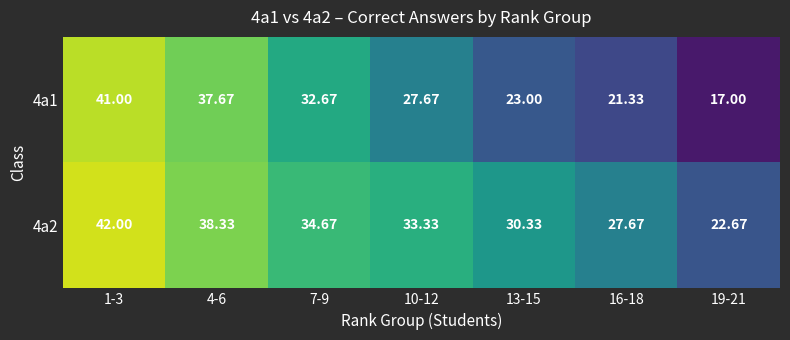

List the series in order of their peak value, highest first.

4a2, 4a1